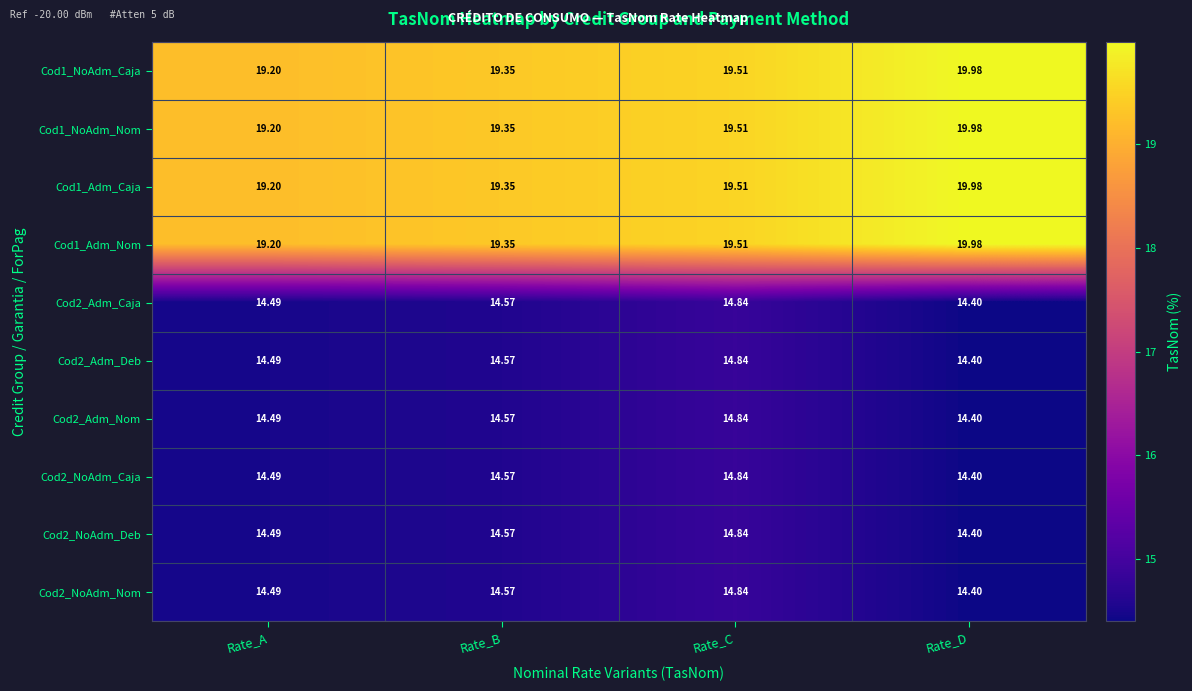

What is the total value across all series at Rate_A?

163.7